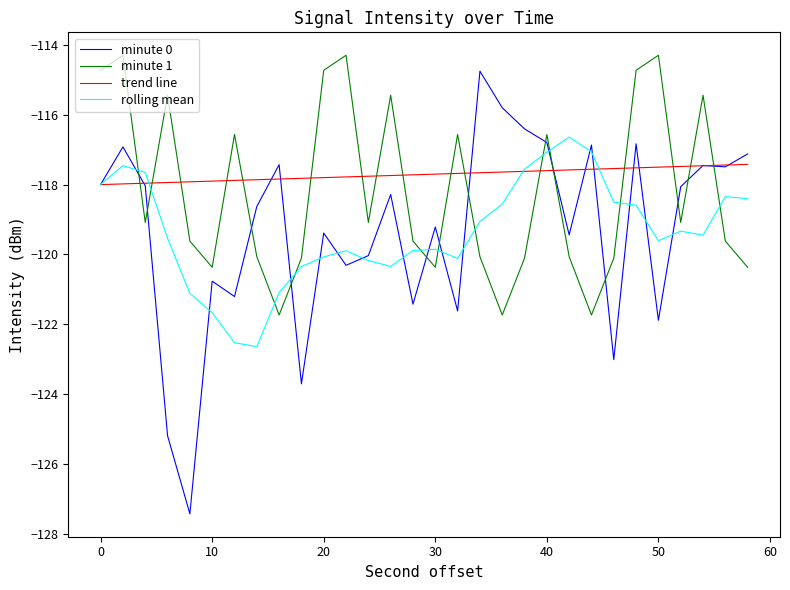

What is the greatest value displayed?

-114.3